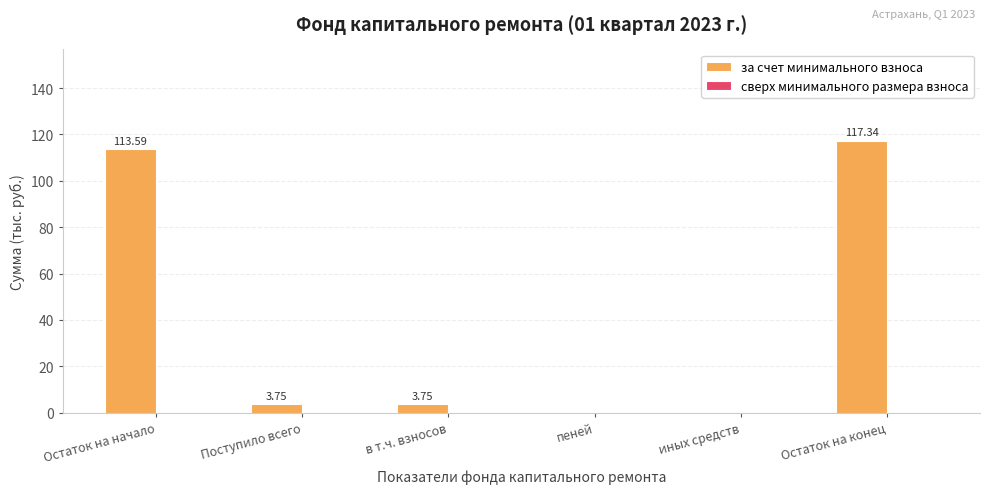

What is the sum of the values at Остаток на конец and пеней?

117.3